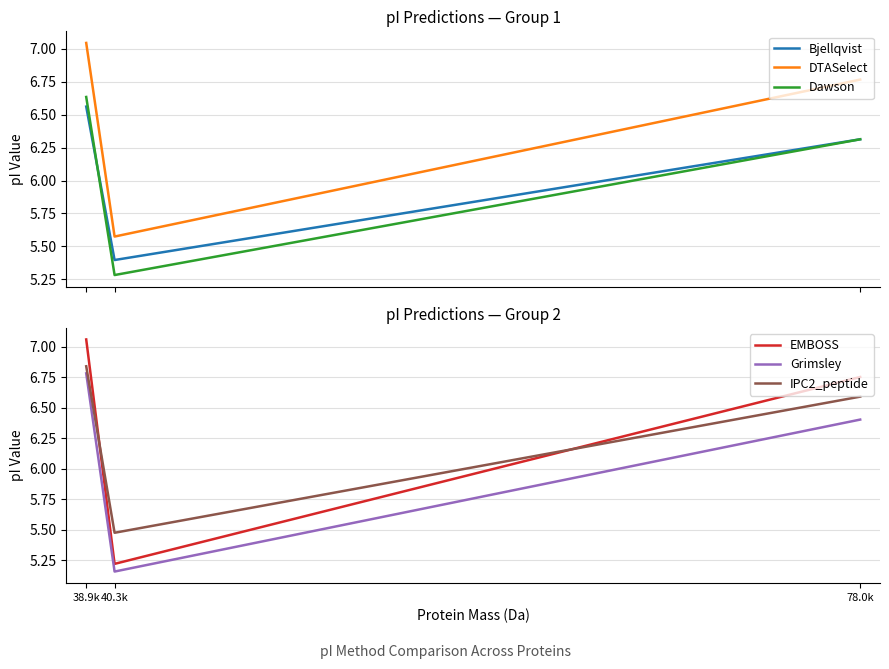

At which label does EMBOSS reach its minimum?

40.3k